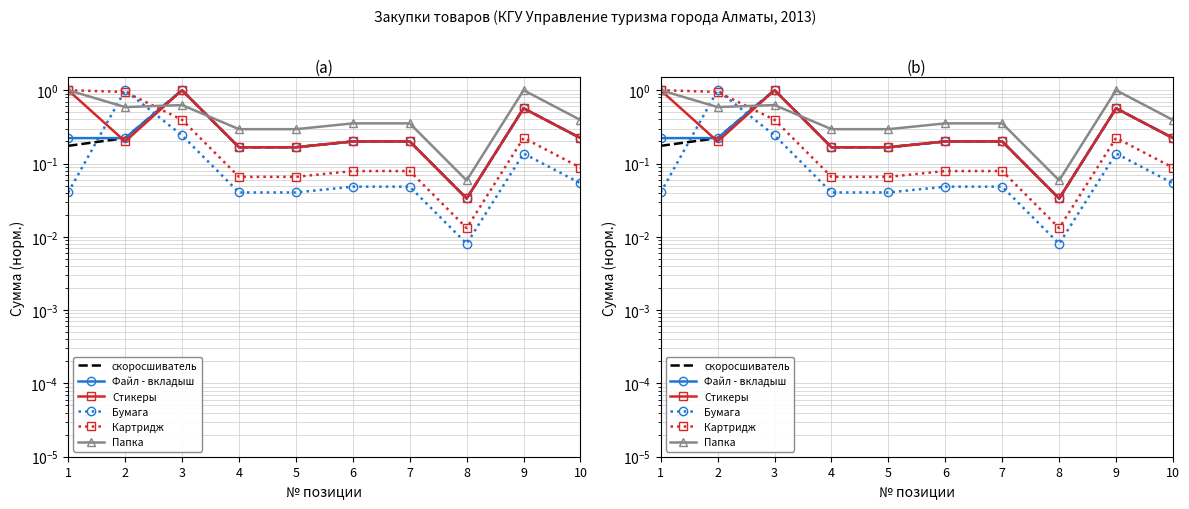

What is the difference between the Бумага values at 1 and 9?

0.1